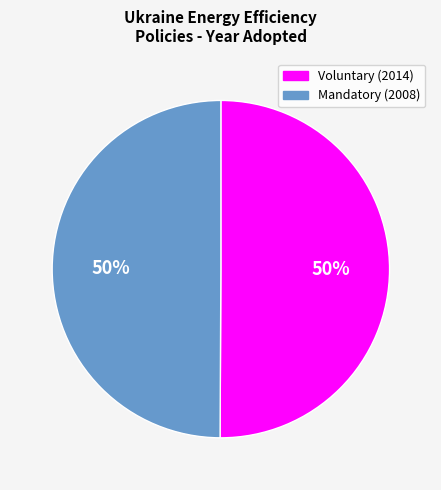

To the nearest percent, what is the average slice percentage?

50%